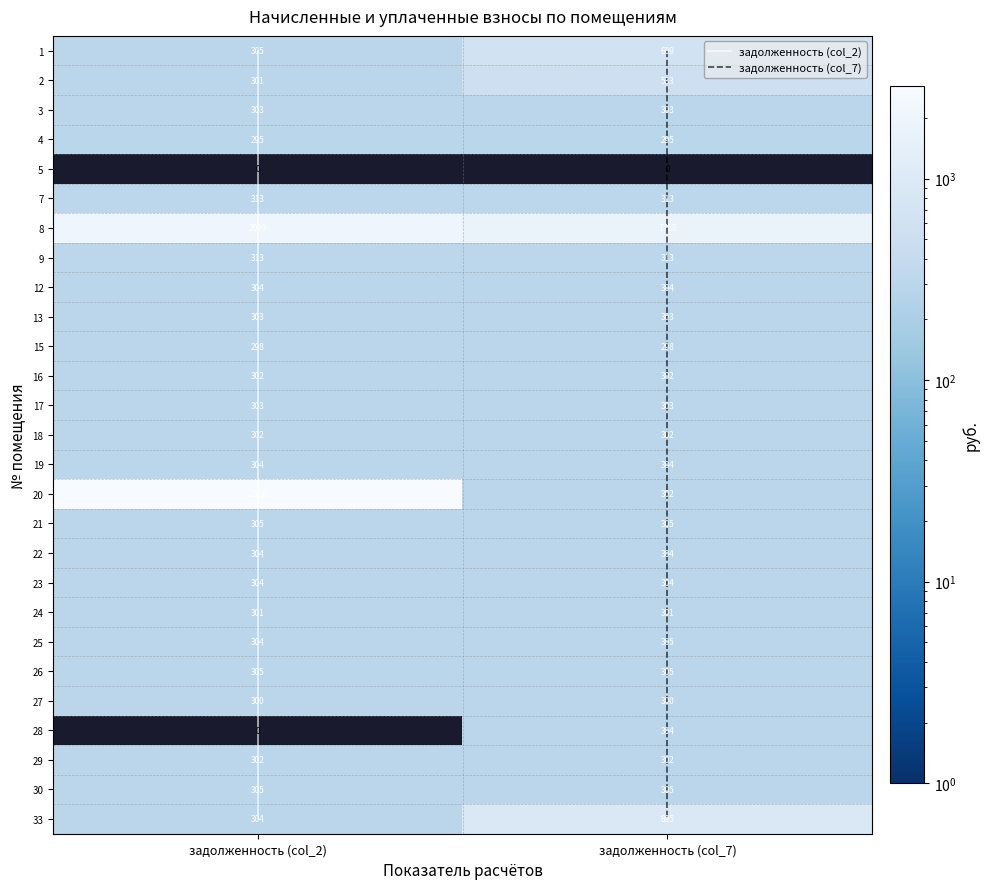

At which label does 2 first exceed 533?

1